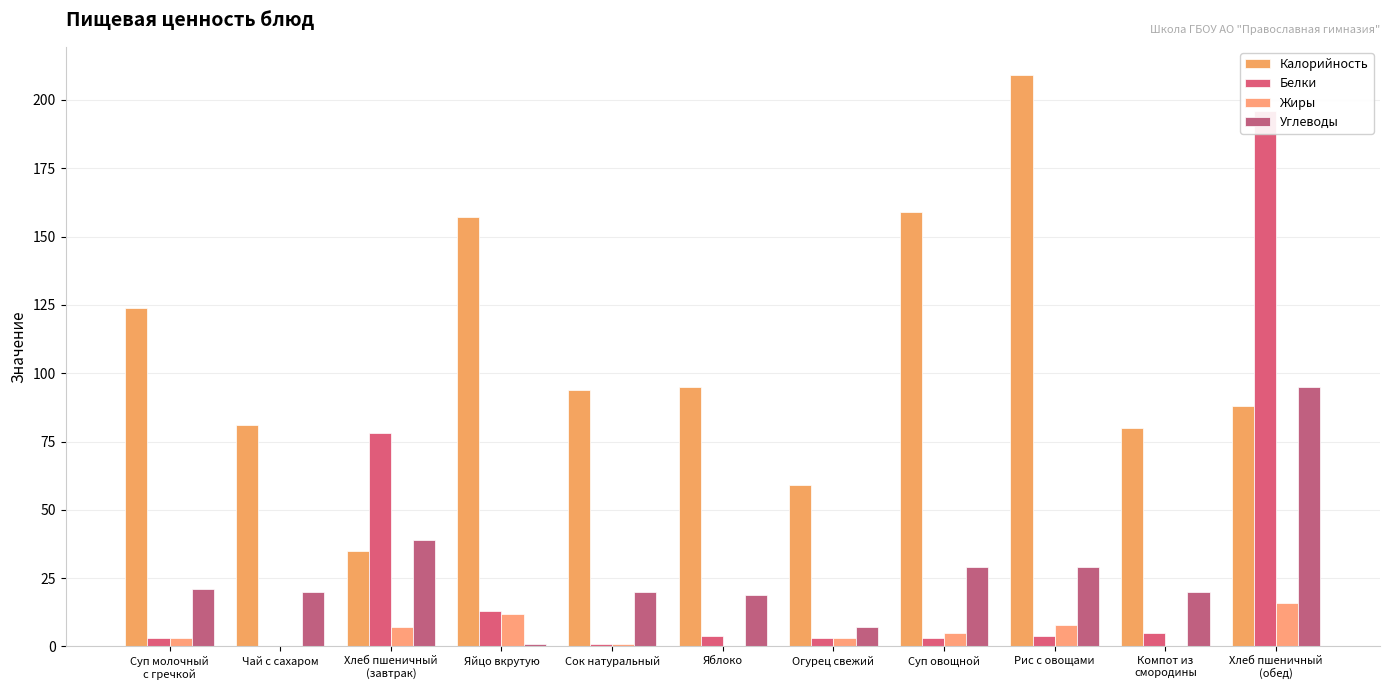

Where is Калорийность nearest to the value 122?

Суп молочный
с гречкой